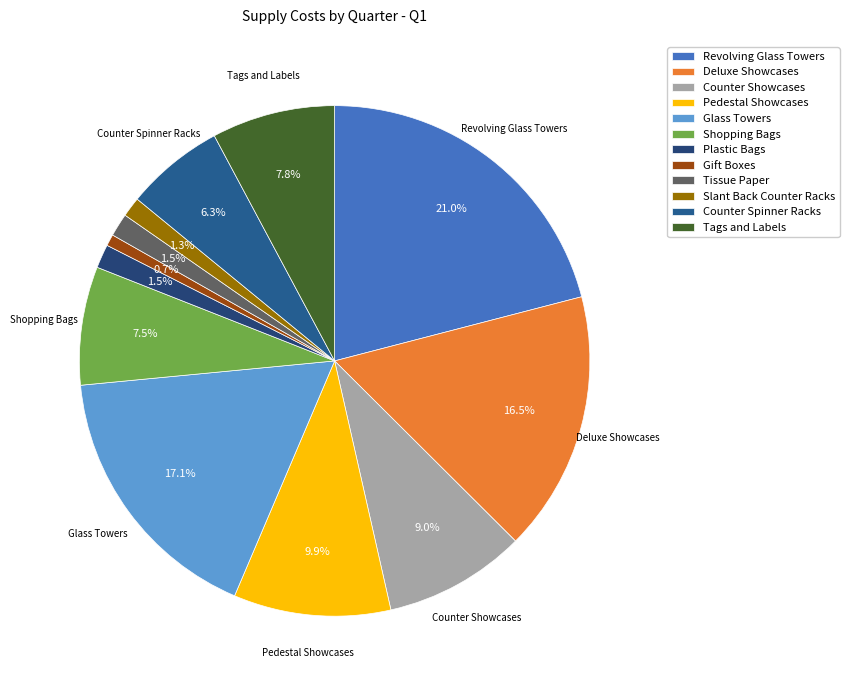

To the nearest percent, what is the combined percentage of Slant Back Counter Racks and Tissue Paper?

3%